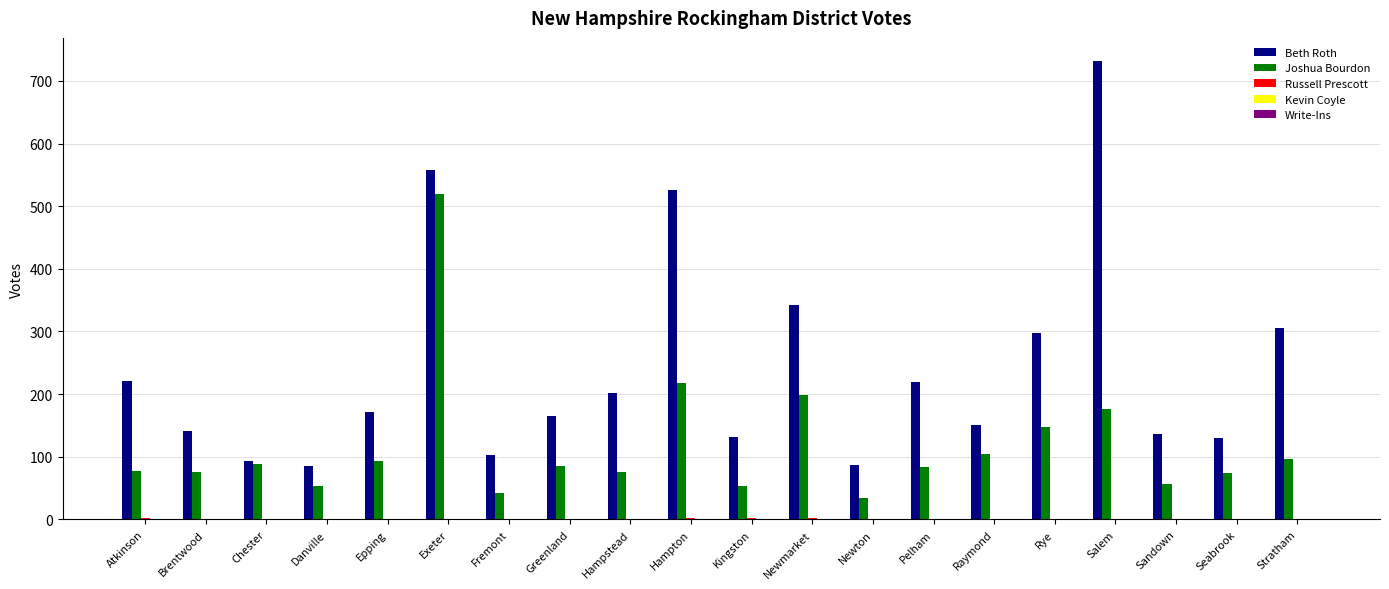

The value of Beth Roth at Hampstead is 354. True or false?

False